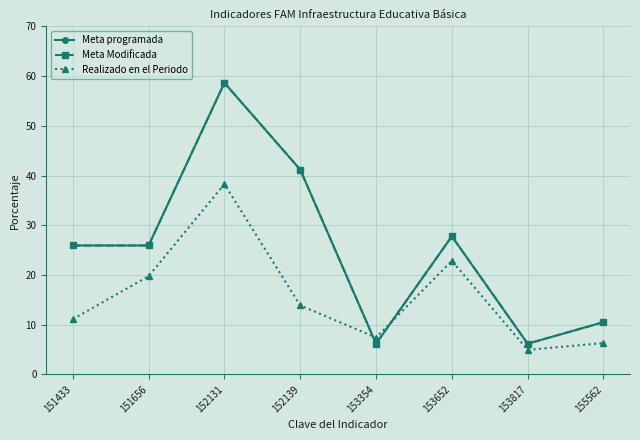

At which category does the chart reach its minimum across all series?

153817